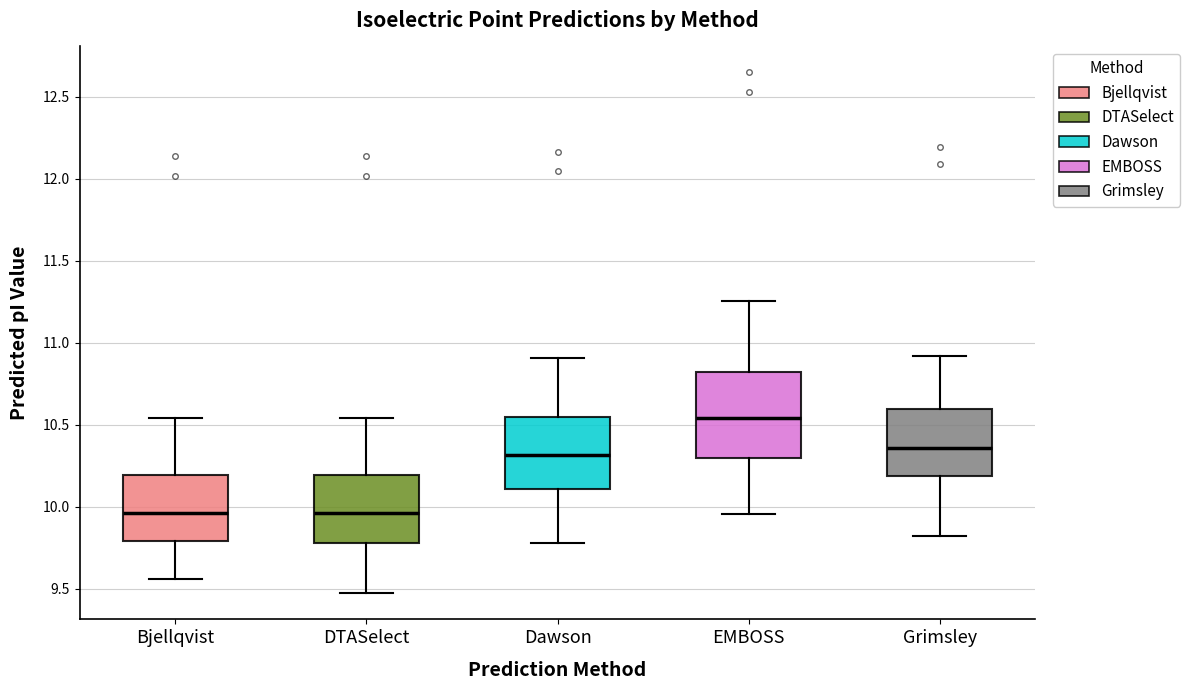

Where is the lower edge of the box for EMBOSS on the y-axis? The values are not printed on the chart, so give them approximately, as read against the axis.

10.30